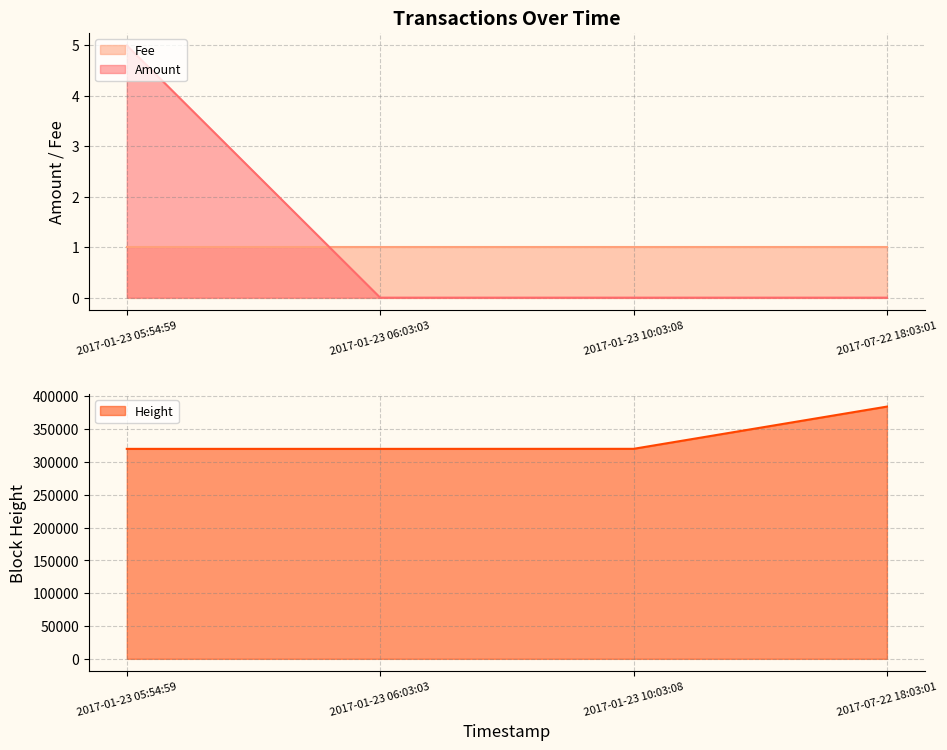

What is the maximum value shown in the chart?

384523